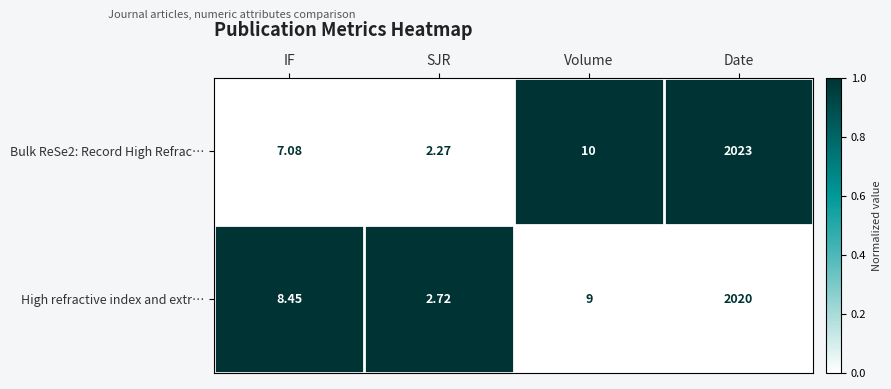

Rank the categories by Bulk ReSe2: Record High Refrac… value from lowest to highest.

SJR, IF, Volume, Date